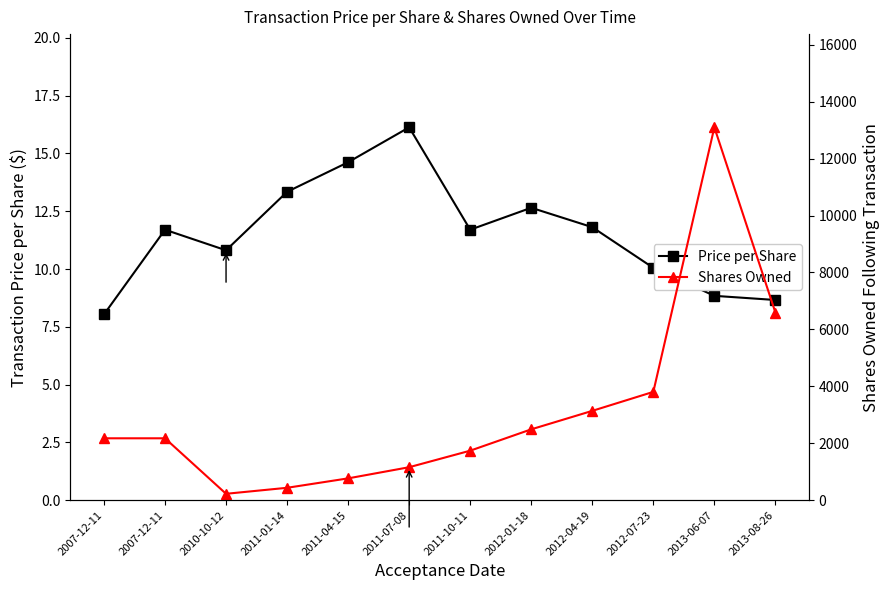

List the series in order of their peak value, highest first.

Shares Owned, Price per Share